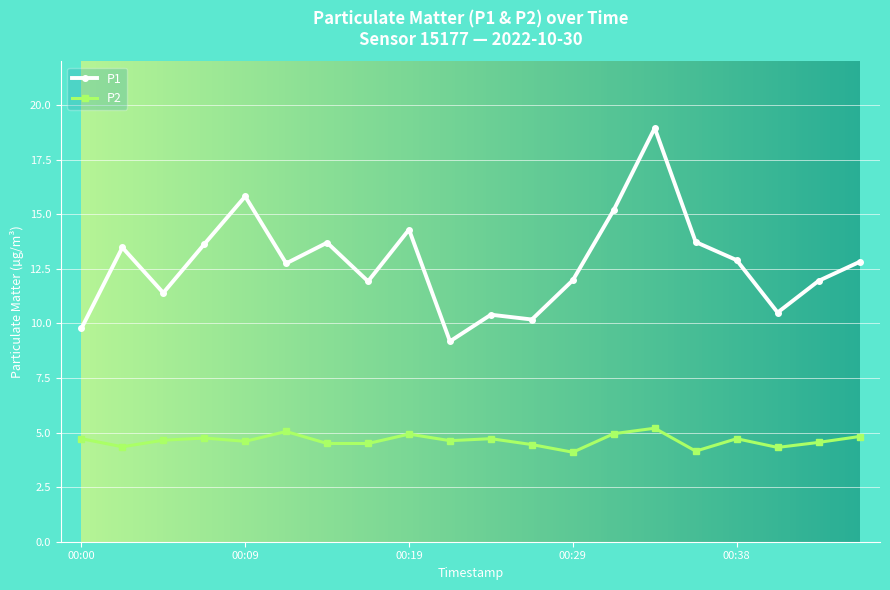

Which series has the largest total across all categories?

P1